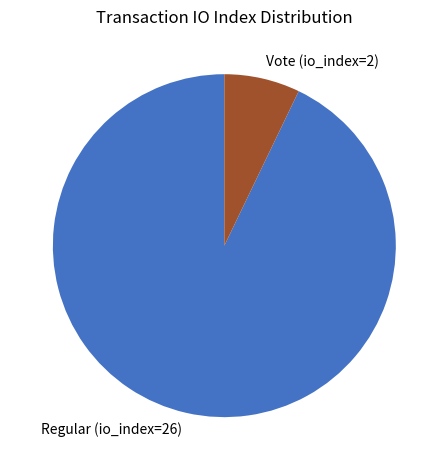

Do Vote (io_index=2) and Regular (io_index=26) together represent more than half of the pie?

Yes